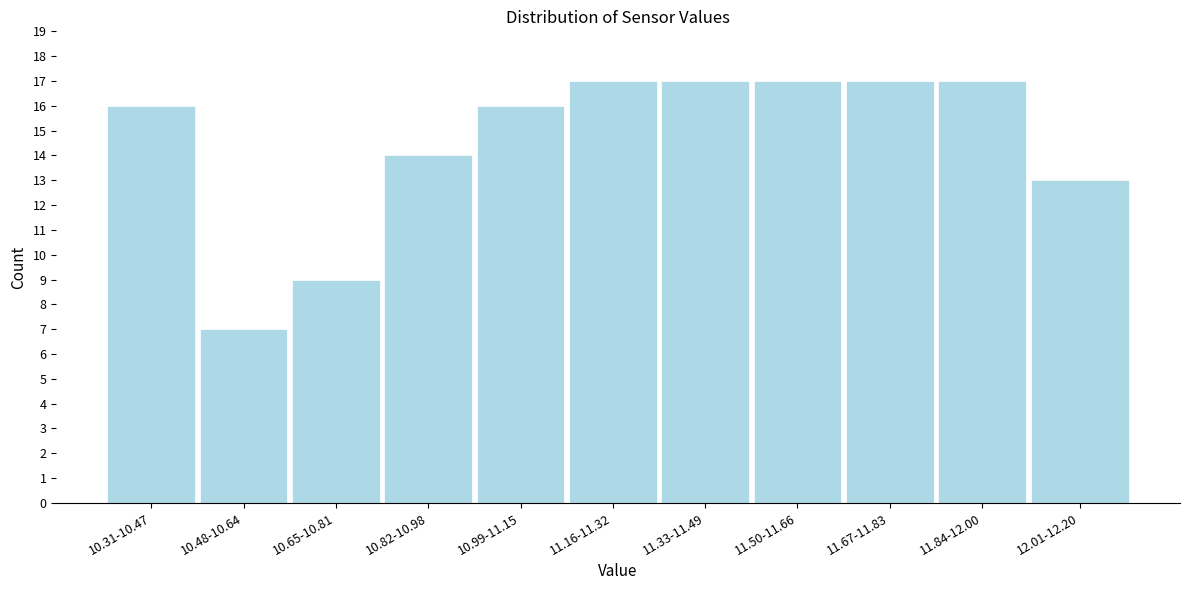

Reading left to right, list all the values displayed in this chart.

10.31-10.47=16	10.48-10.64=7	10.65-10.81=9	10.82-10.98=14	10.99-11.15=16	11.16-11.32=17	11.33-11.49=17	11.50-11.66=17	11.67-11.83=17	11.84-12.00=17	12.01-12.20=13